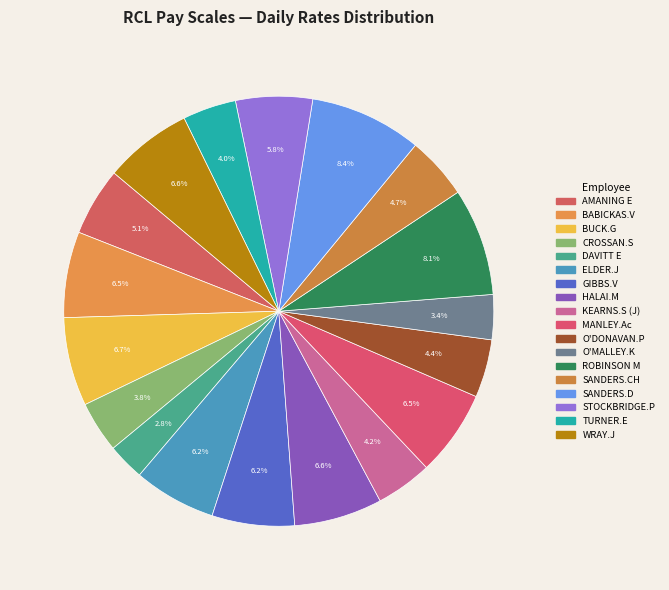

Rank the categories by value from highest to lowest.

SANDERS.D, ROBINSON M, BUCK.G, HALAI.M, WRAY.J, BABICKAS.V, MANLEY.Ac, ELDER.J, GIBBS.V, STOCKBRIDGE.P, AMANING E, SANDERS.CH, O'DONAVAN.P, KEARNS.S (J), TURNER.E, CROSSAN.S, O'MALLEY.K, DAVITT E